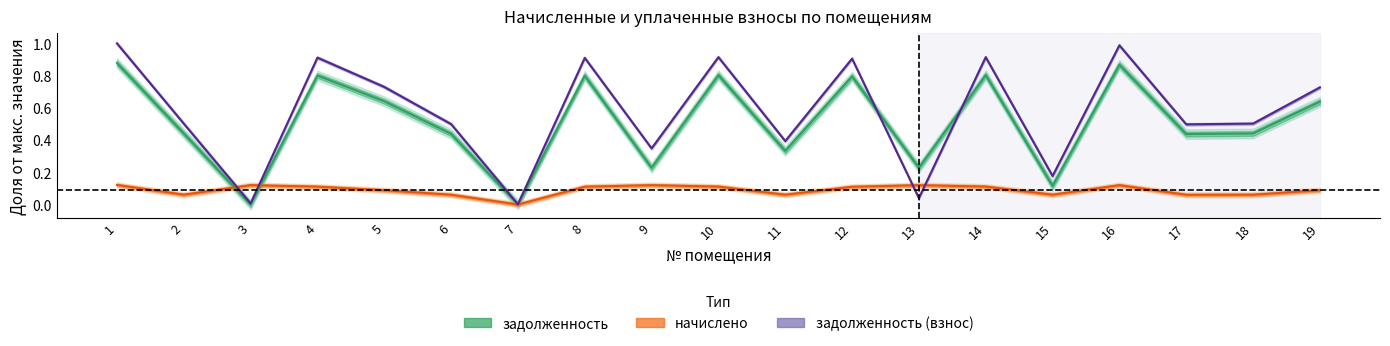

What is the sum of the задолженность values at 9 and 1?

1.1